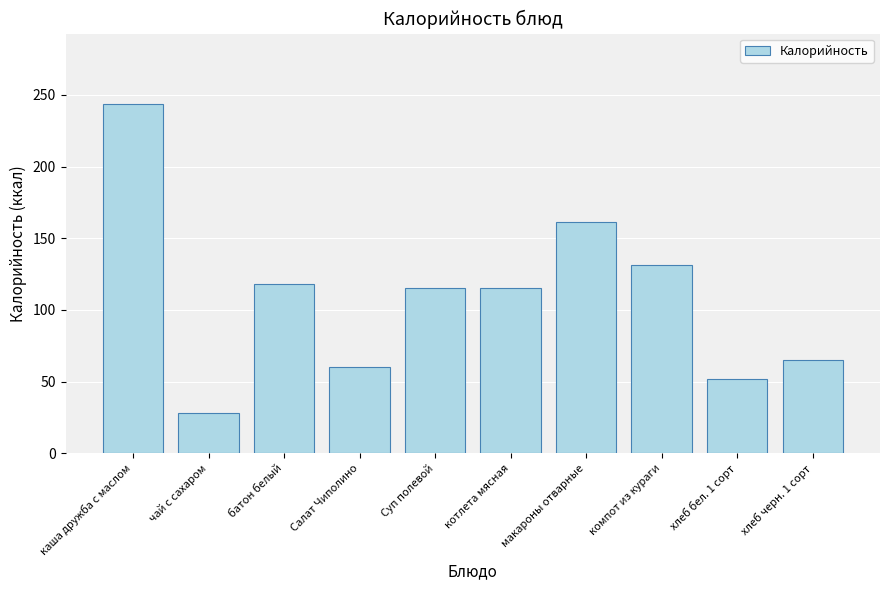

How many distinct data groups are displayed?

1